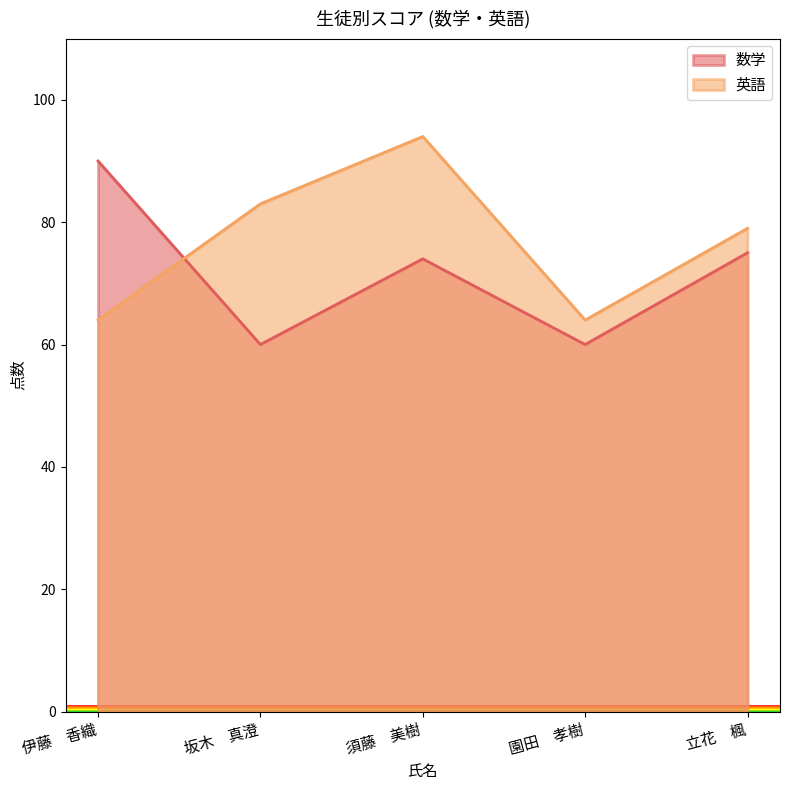

What position from the right is 須藤　美樹?

3